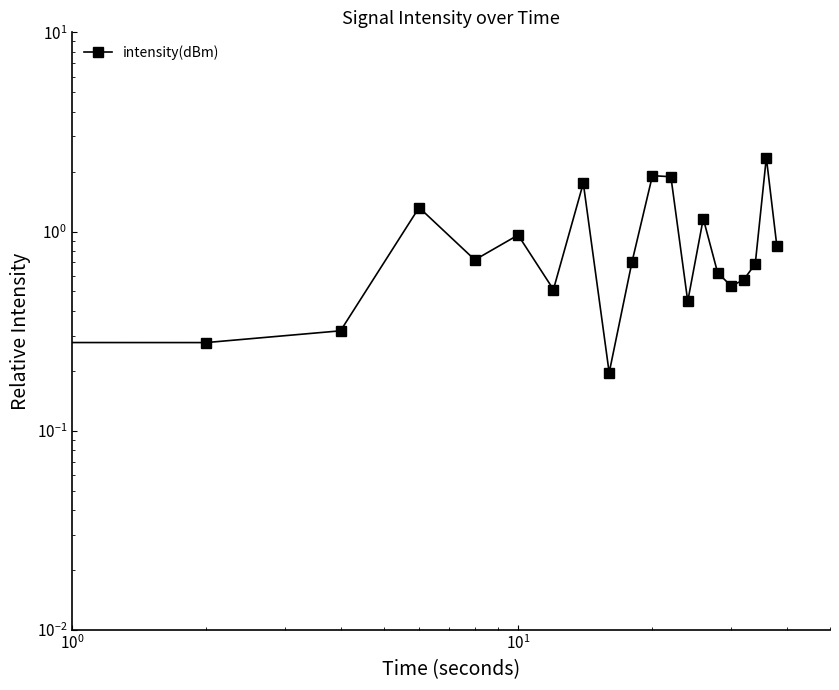

Reading left to right, what are all the values shown in this chart?

1.2	0.3	0.3	1.3	0.7	1.0	0.5	1.7	0.2	0.7	1.9	1.9	0.4	1.2	0.6	0.5	0.6	0.7	2.3	0.8